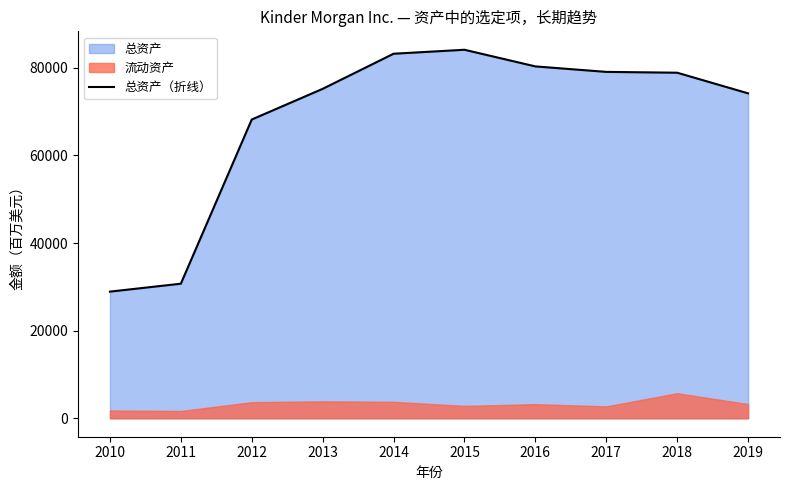

Reading right to left, list all the values displayed in this chart.

74157	78866	79055	80305	84104	83198	75185	68185	30717	28908